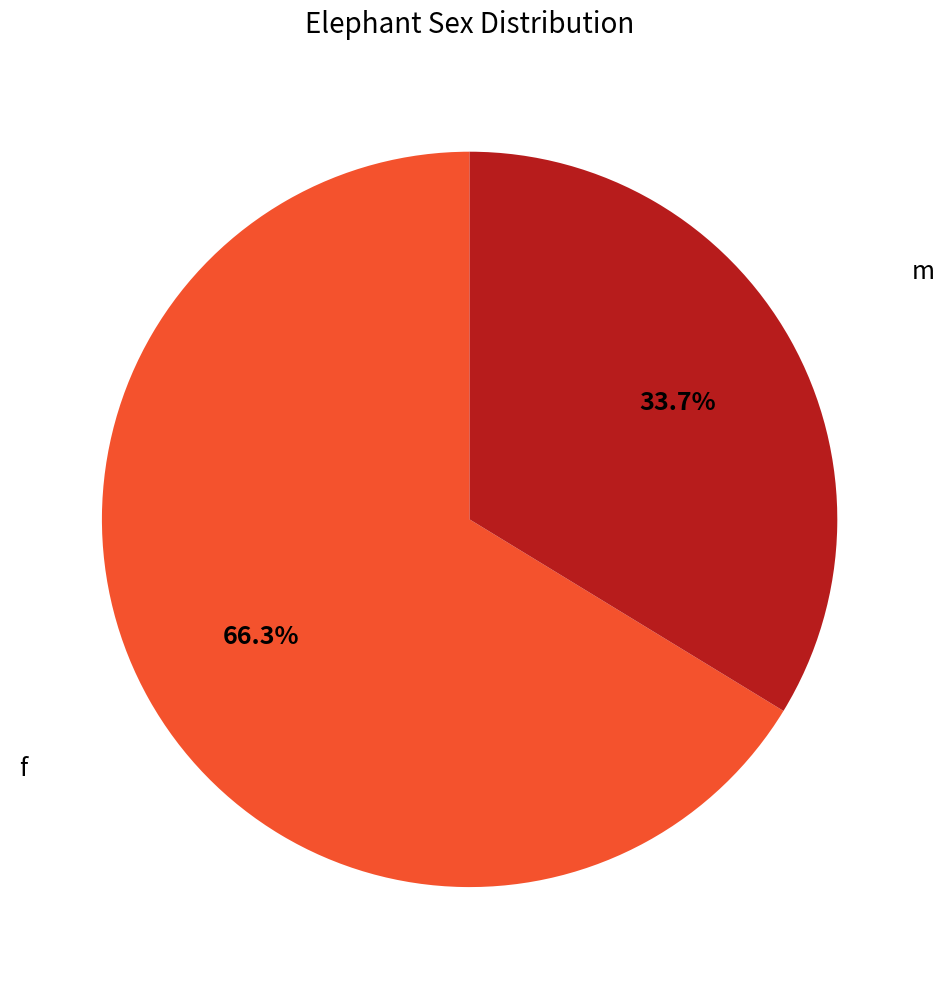

To the nearest percent, what is the combined percentage of f and m?

100%